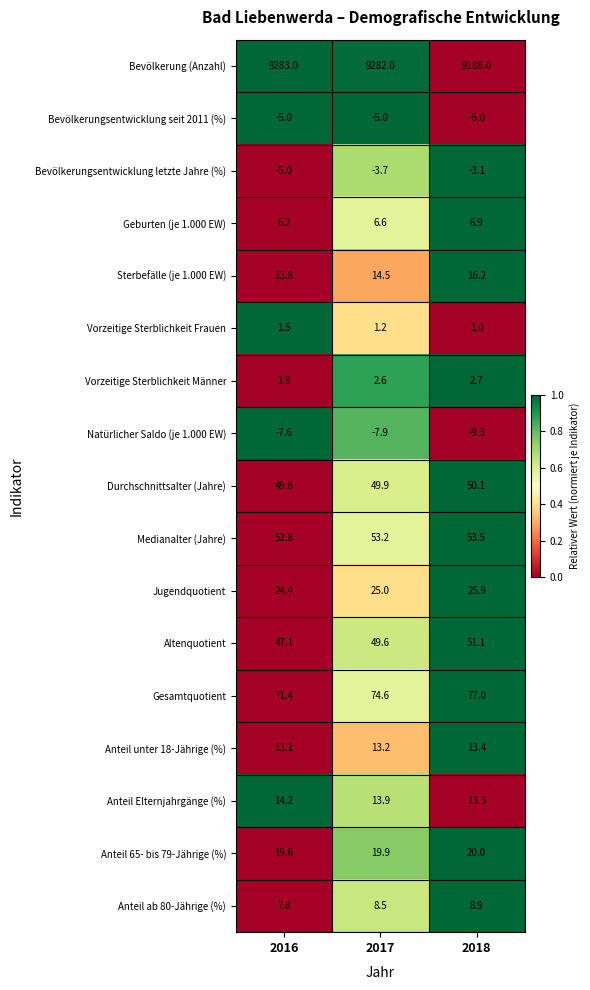

At which category does the chart reach its peak across all series?

2016